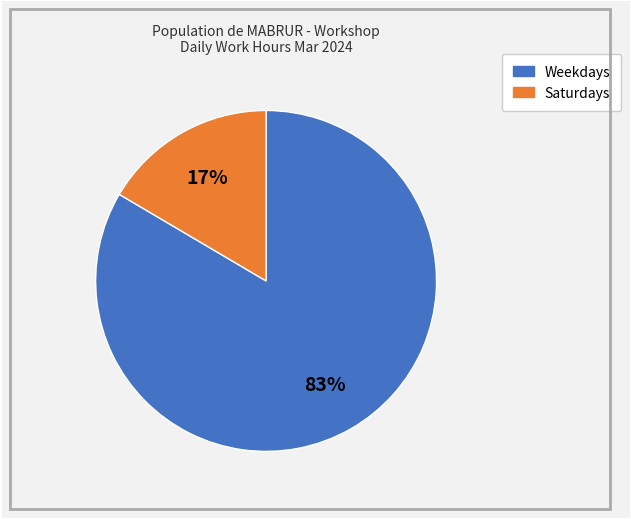

Is there a majority slice in this chart?

Yes